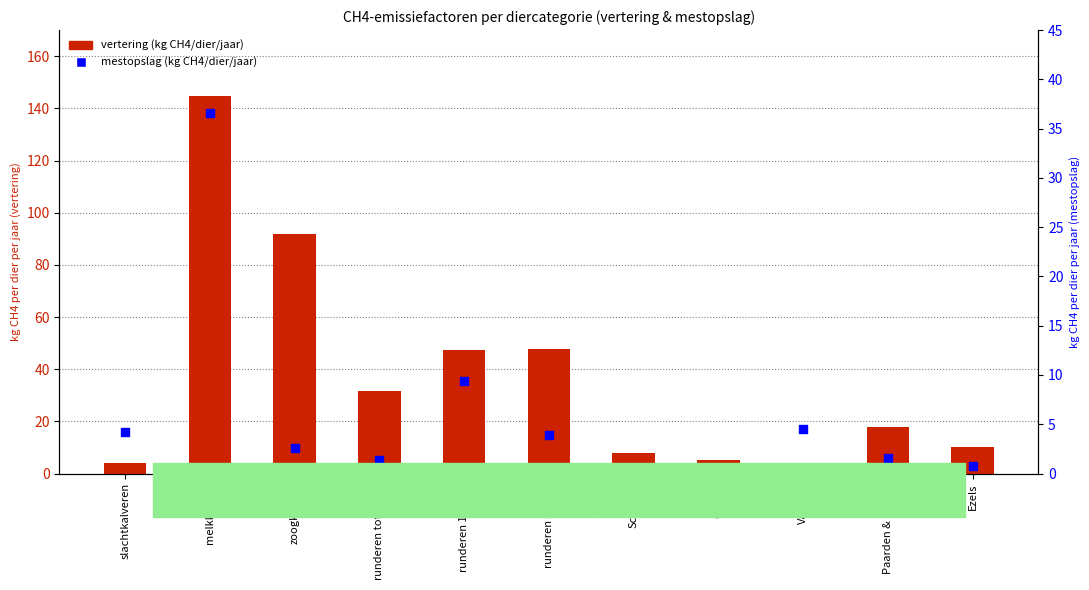

Is the value of mestopslag (kg CH4/dier/jaar) at Geiten greater than the value of vertering (kg CH4/dier/jaar) at Varkens?

No